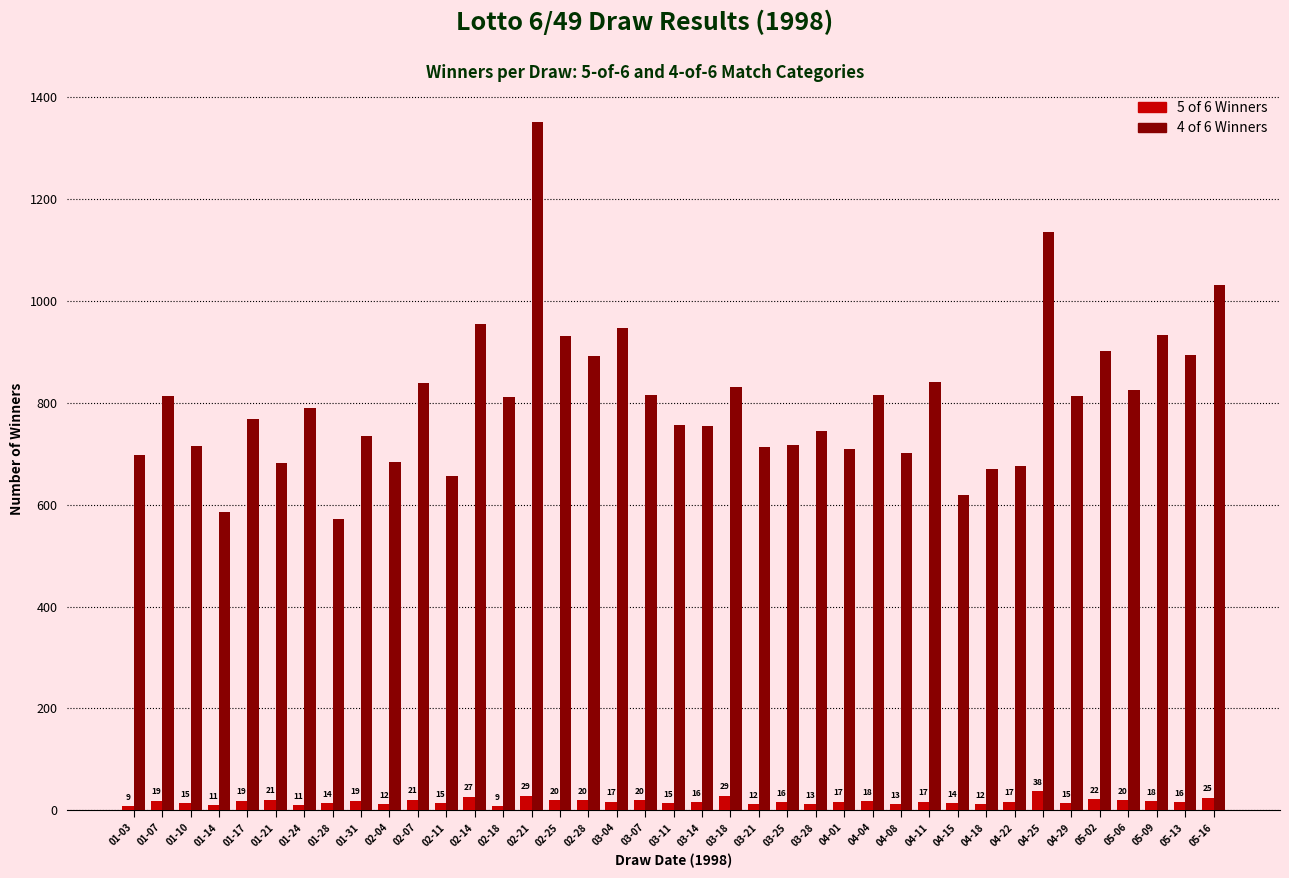

What is the spread (max minus min) of values at 01-21?

662